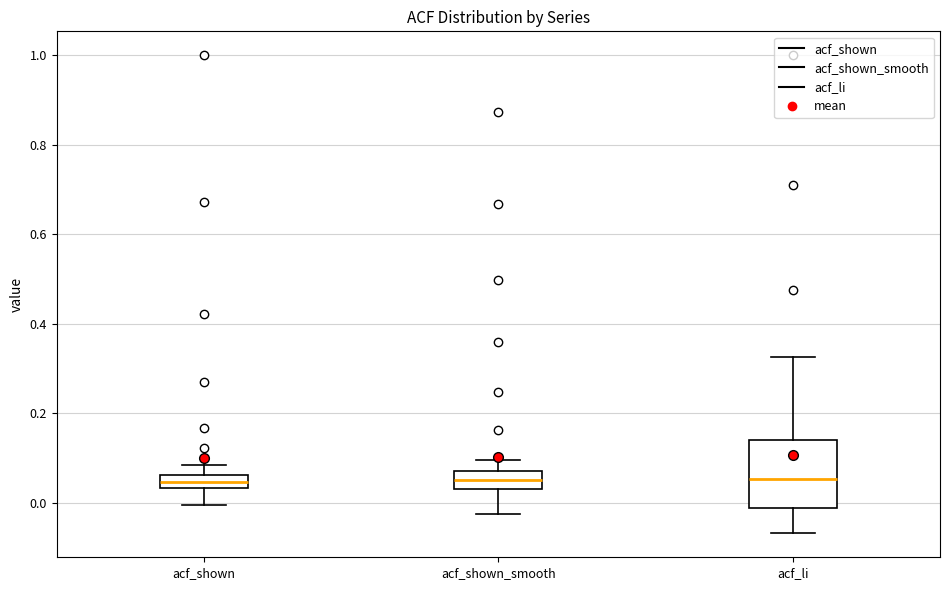

Where does the median line of the box for acf_shown_smooth sit on the y-axis? The values are not printed on the chart, so give them approximately, as read against the axis.

0.06